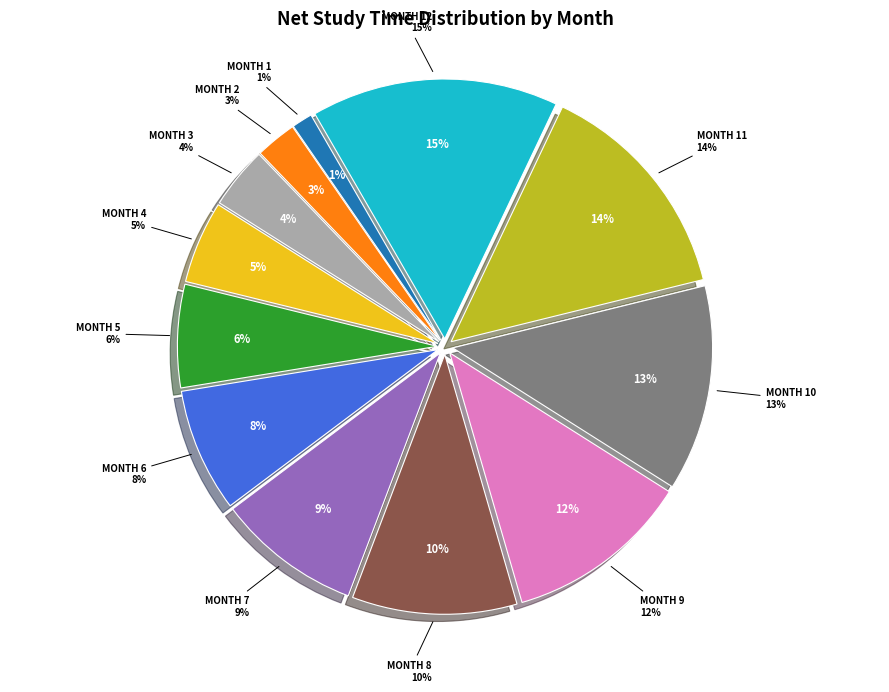

What portion of the pie excludes Month 2?

97.4%